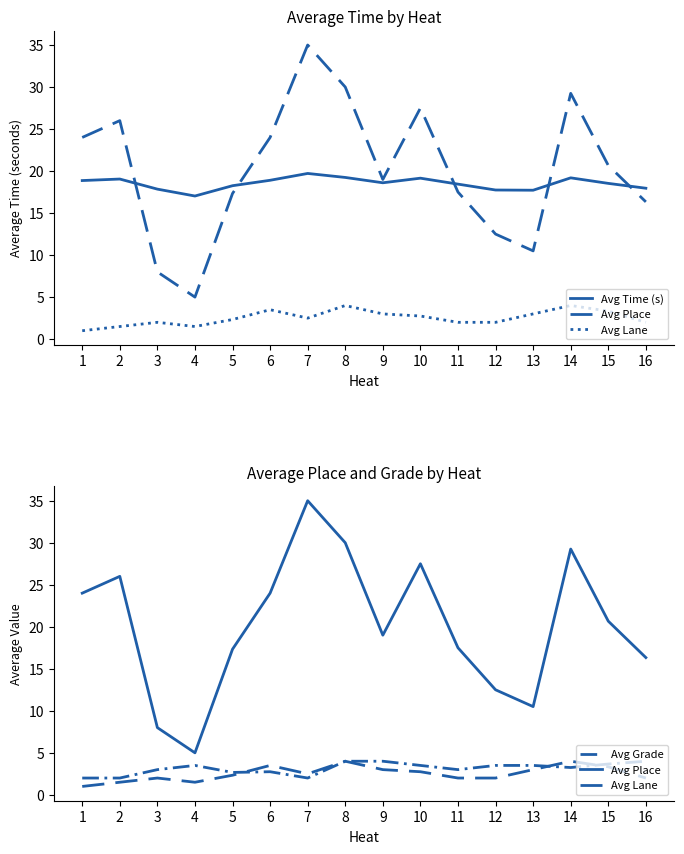

What is the difference between the maximum and minimum values in the Avg Grade series?

2.0